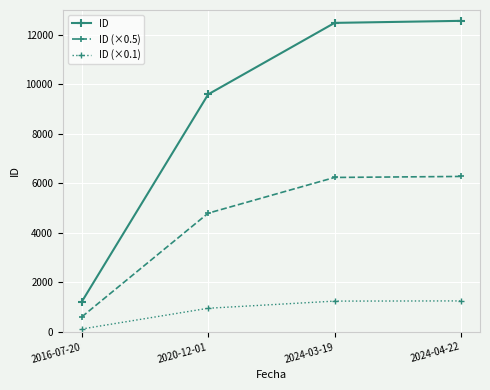

True or false: ID and ID (×0.5) intersect in this chart.

False